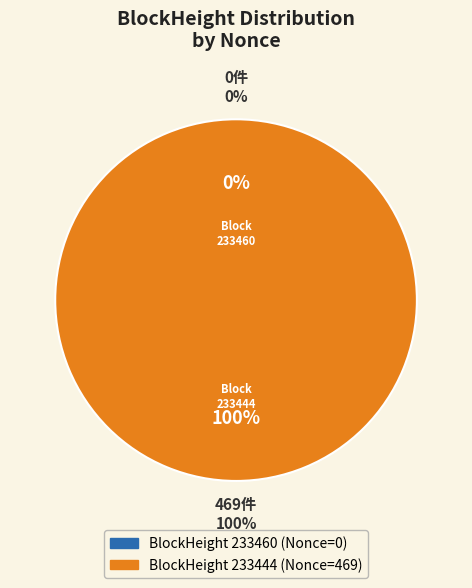

Rank the categories by value from highest to lowest.

233444, 233460